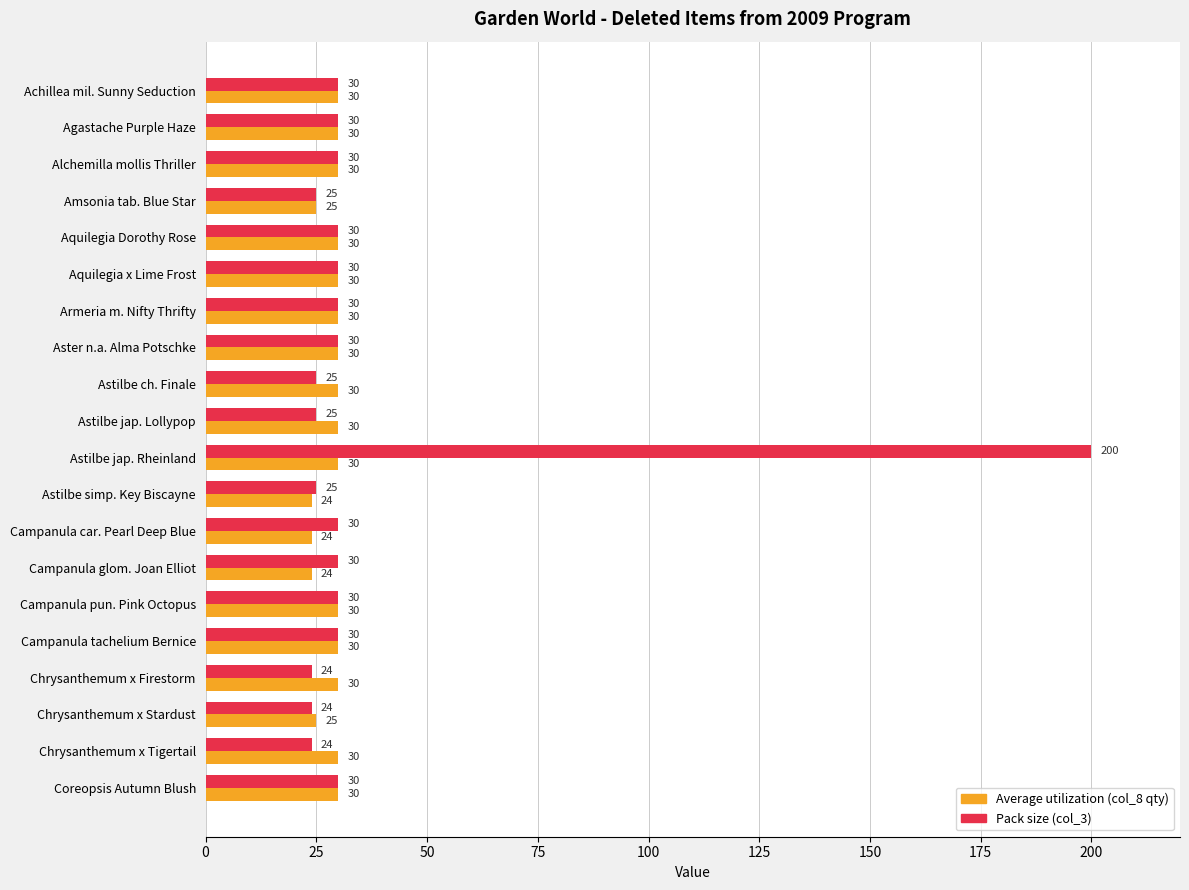

What is the greatest value displayed?

200